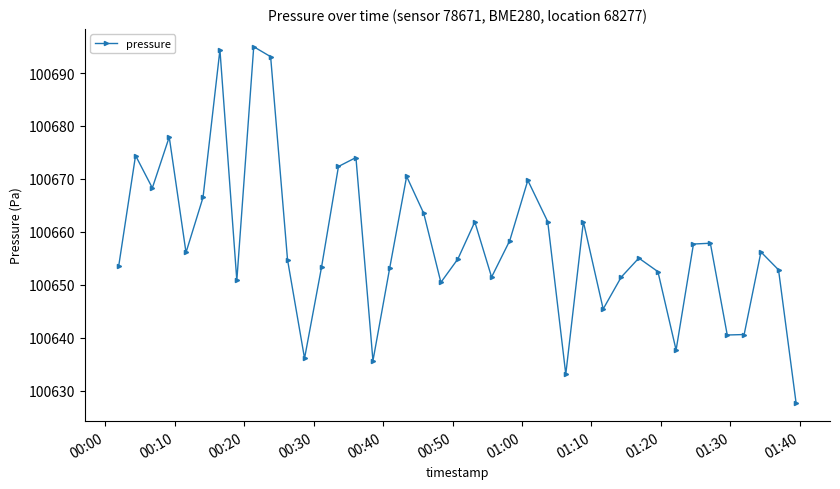

What is the average value?

100658.1